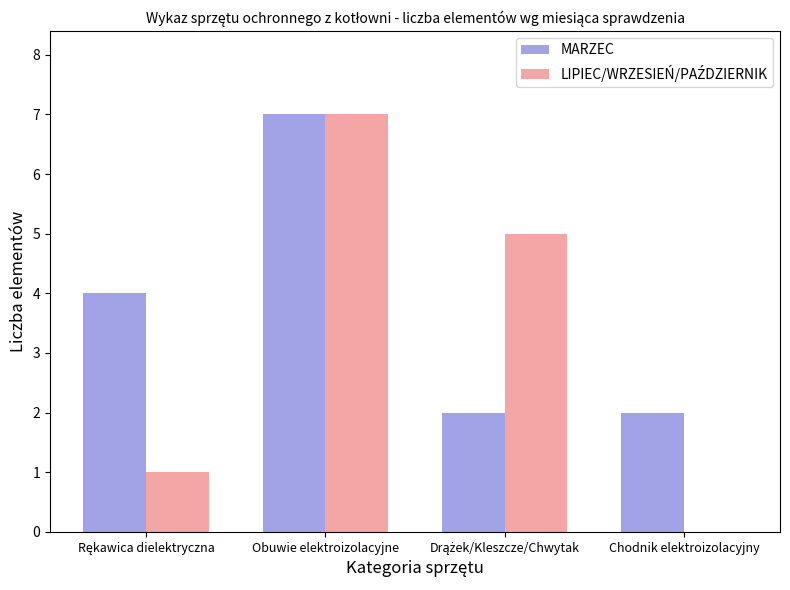

What is the total value across all series at Obuwie elektroizolacyjne?

14